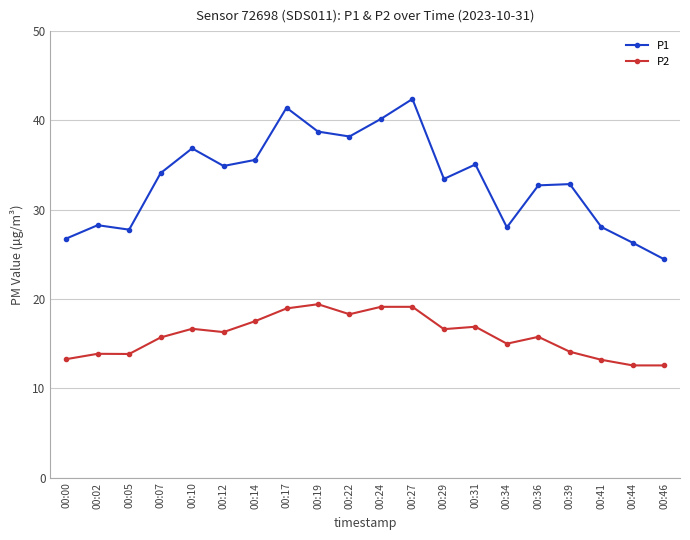

True or false: P2 and P1 cross at least once.

False